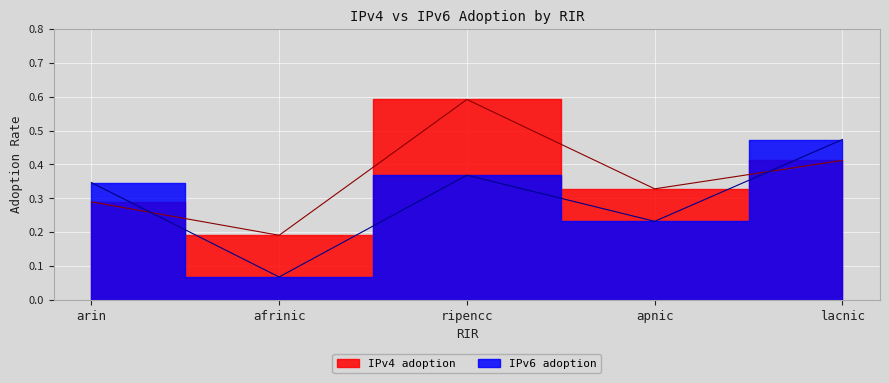

True or false: IPv6 adoption and IPv4 adoption intersect in this chart.

True